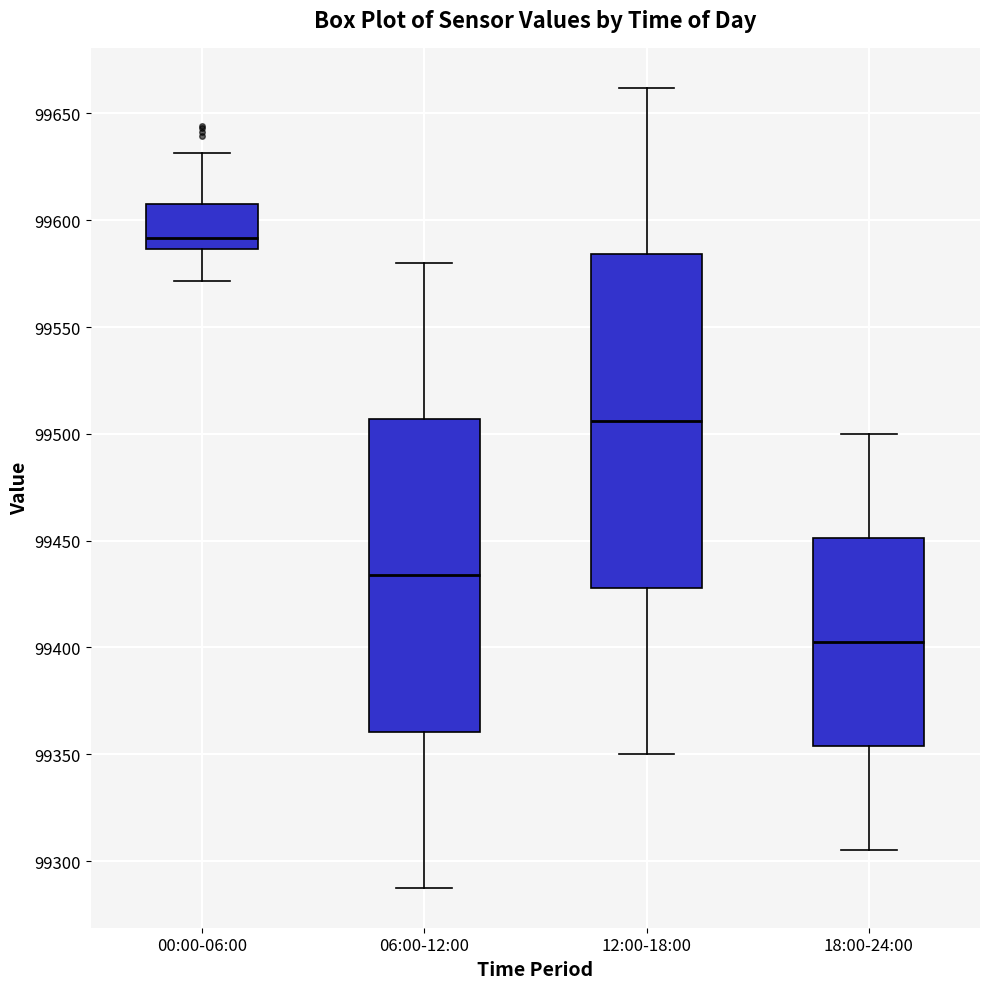

Reading left to right, read every box against the y-axis: the position of its median line, the range the box covers, and the ends of its whiskers. The values are not printed on the chart, so give them approximately, as read against the axis.

00:00-06:00: median 99590, box 99585 to 99610, whiskers 99570 to 99630
06:00-12:00: median 99435, box 99360 to 99505, whiskers 99290 to 99580
12:00-18:00: median 99505, box 99430 to 99585, whiskers 99350 to 99660
18:00-24:00: median 99405, box 99355 to 99450, whiskers 99305 to 99500